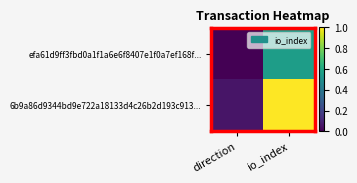

At how many categories does at least one series exceed 0?

2